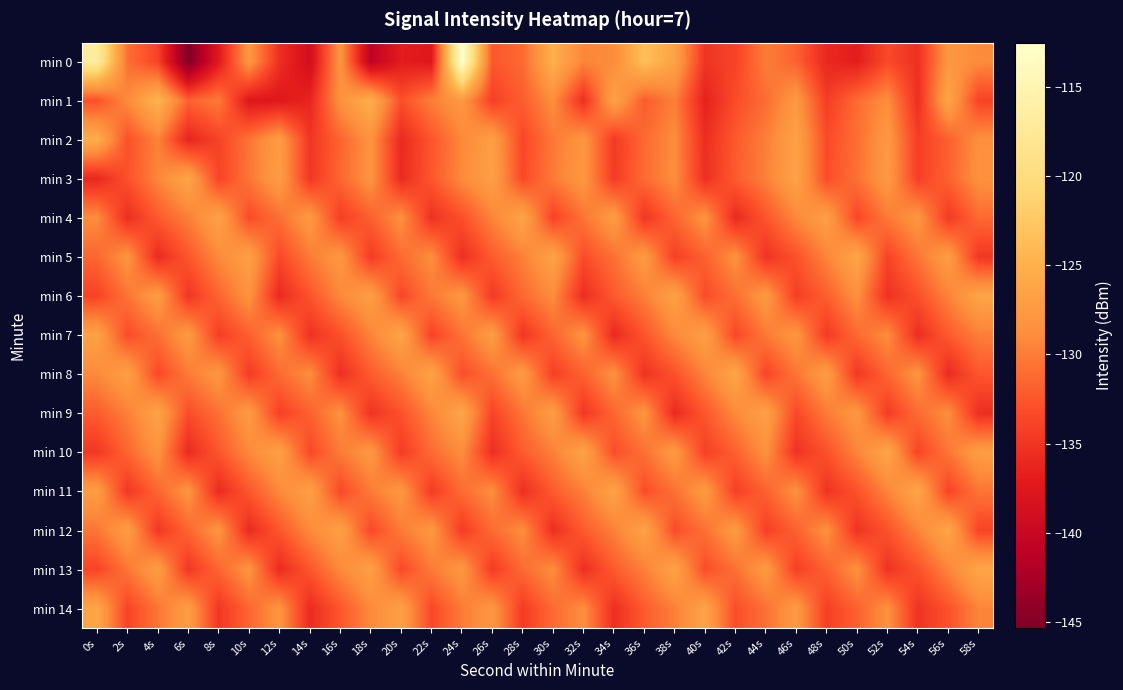

What is the total value across all series at 18s?

-1959.8